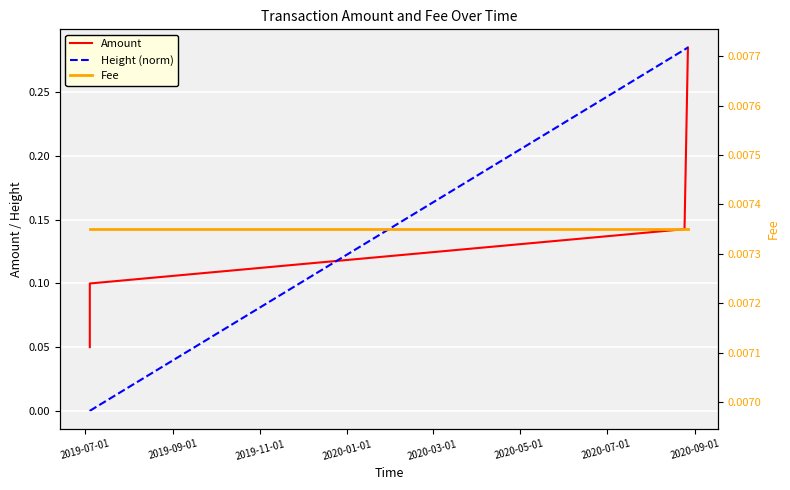

How many times do Height (norm) and Amount cross each other?

1